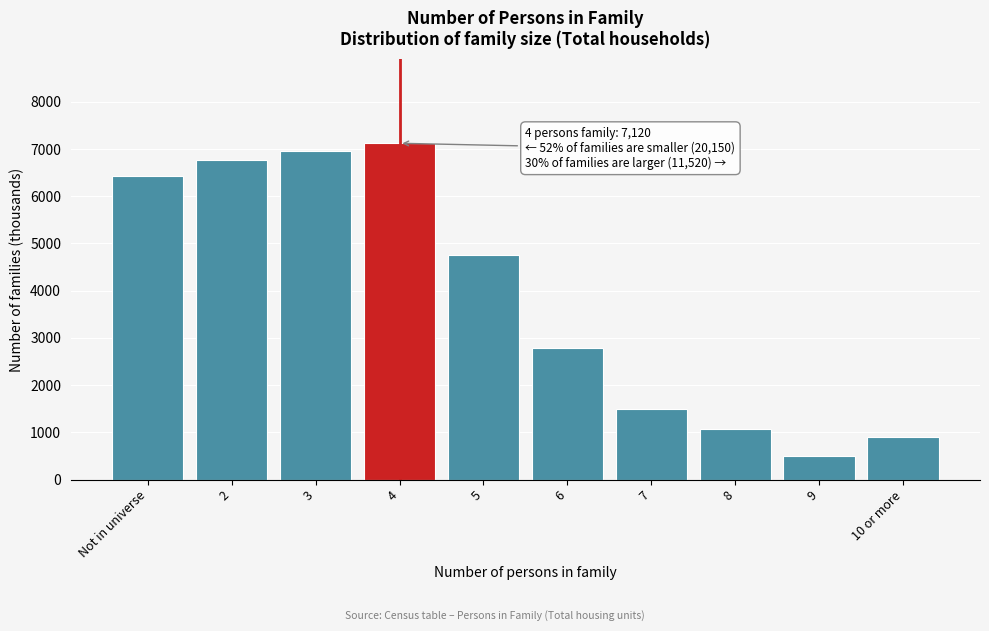

Reading left to right, extract all data points from this chart.

6430	6770	6950	7120	4760	2780	1490	1080	500	910